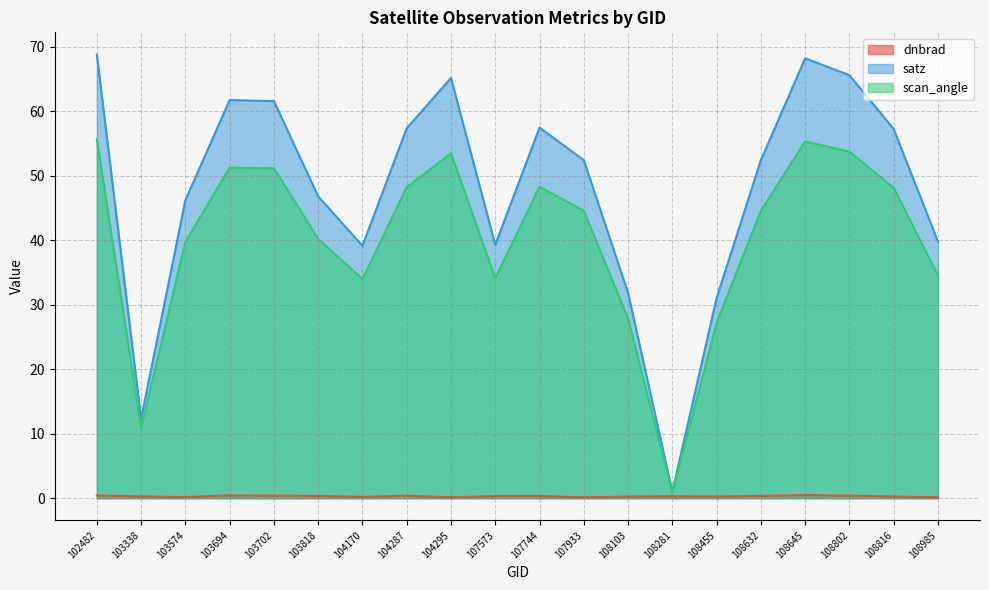

Is it true that dnbrad equals 0.2 at 107933?

False